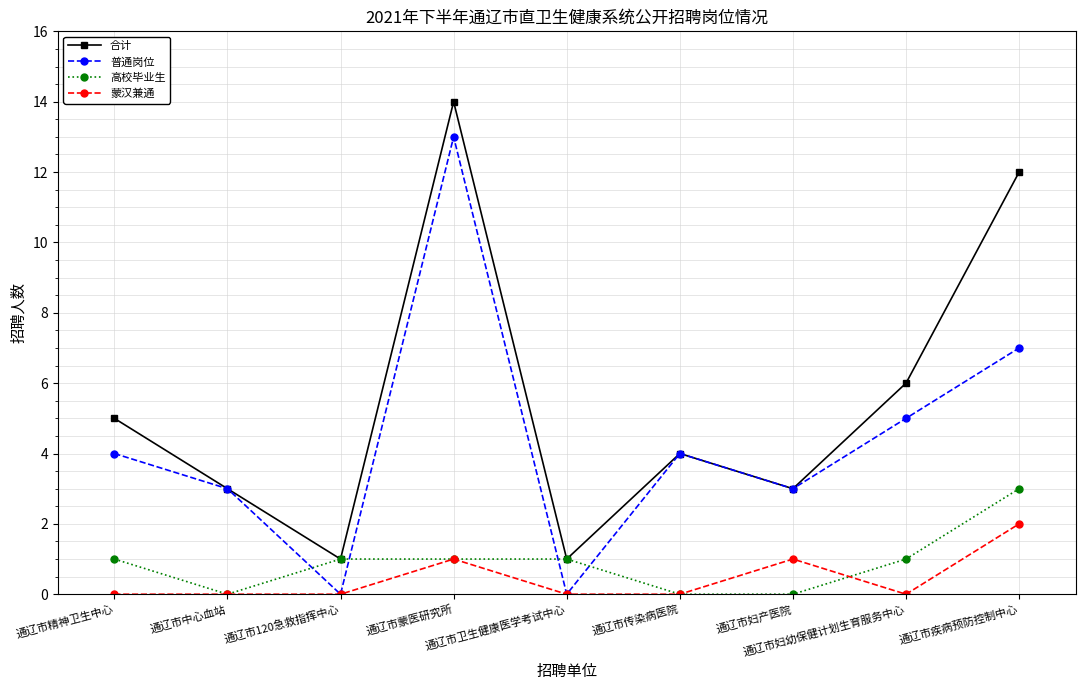

List the series in order of their peak value, highest first.

合计, 普通岗位, 高校毕业生, 蒙汉兼通